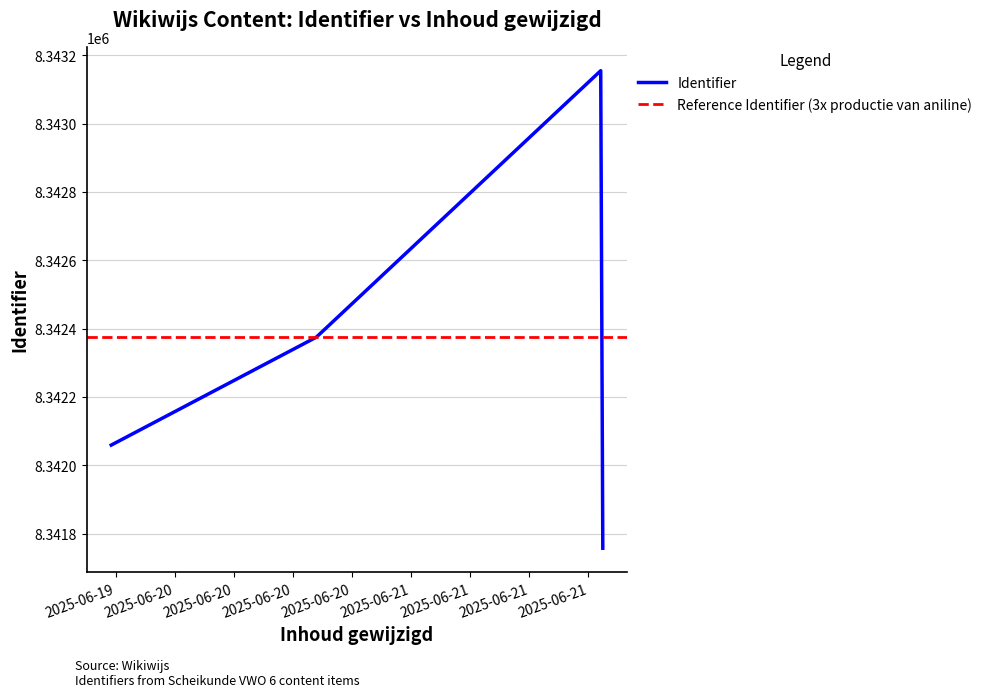

Rank the categories by value from lowest to highest.

2025-06-21 19:27:34, 2025-06-19 17:33:33, 2025-06-20 14:23:09, 2025-06-21 19:14:54